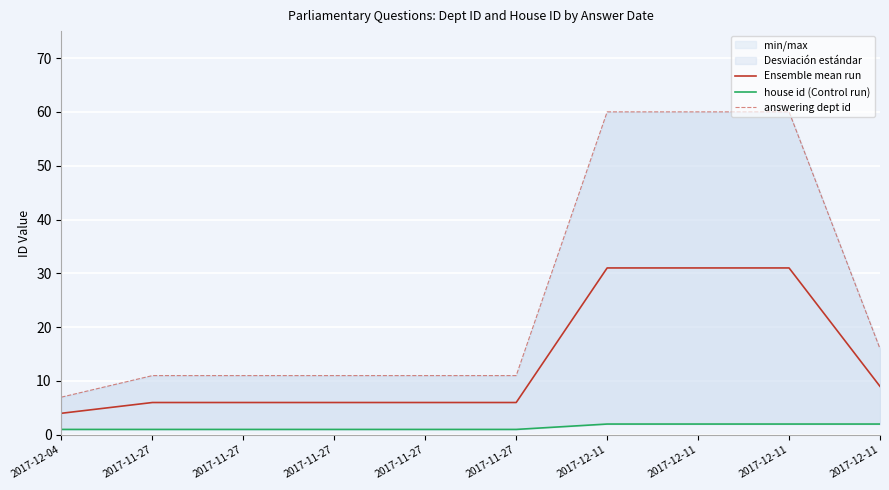

Reading left to right, extract all data points from this chart.

Ensemble mean run: 4	6	6	6	6	6	31	31	31	9
house id (Control run): 1	1	1	1	1	1	2	2	2	2
answering dept id: 7	11	11	11	11	11	60	60	60	16